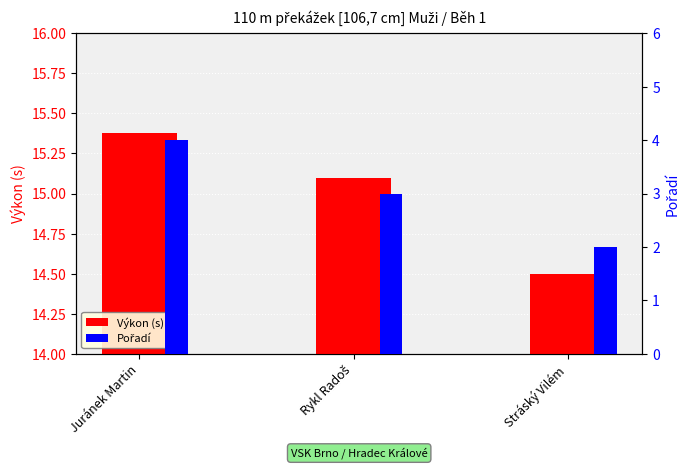

What is the label of the 3rd bar from the left?

Stráský Vilém